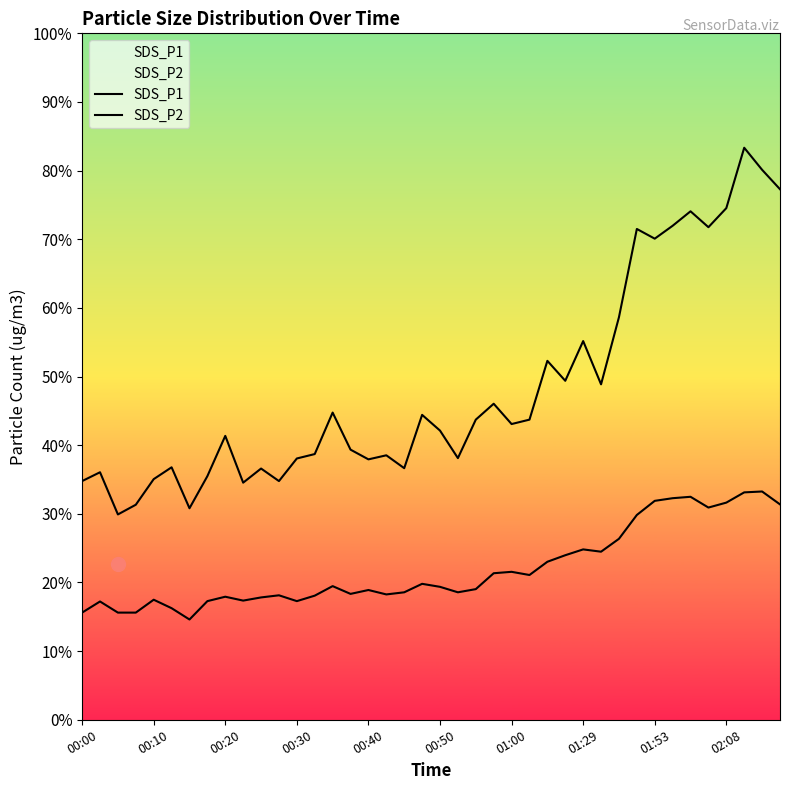

True or false: SDS_P1 and SDS_P2 intersect in this chart.

False